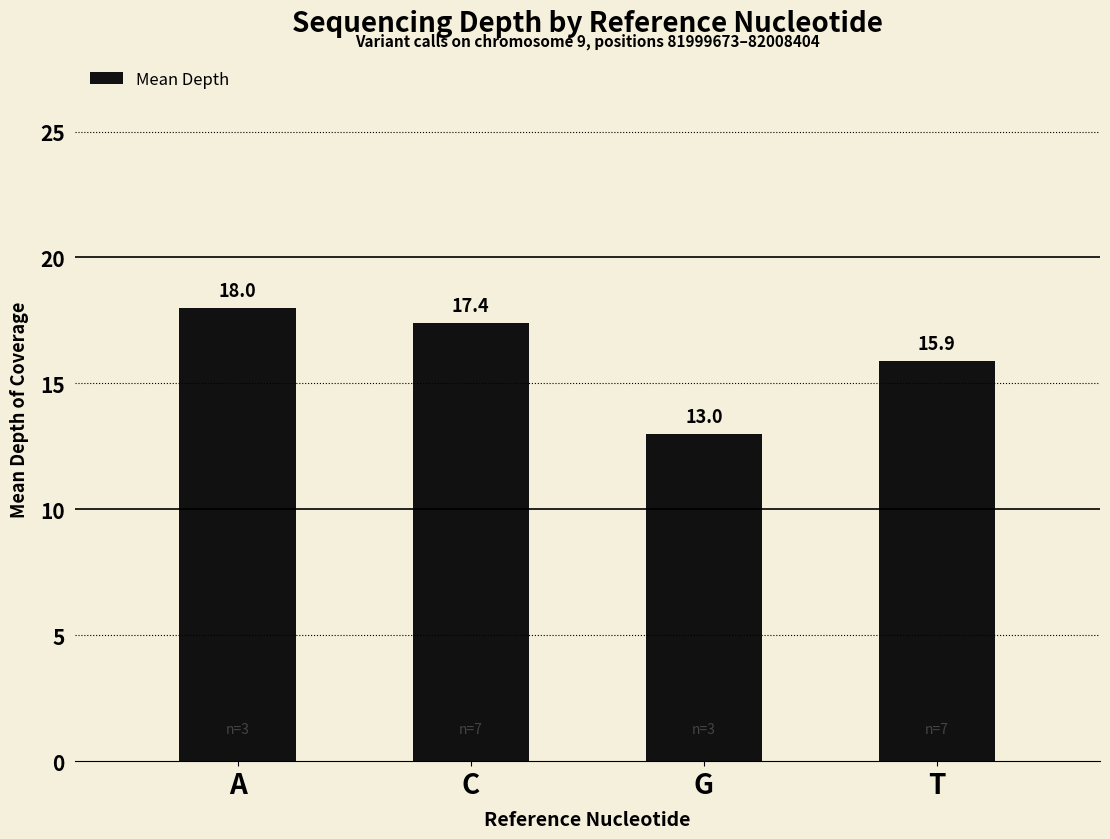

Reading right to left, what are all the values shown in this chart?

15.9	13.0	17.4	18.0